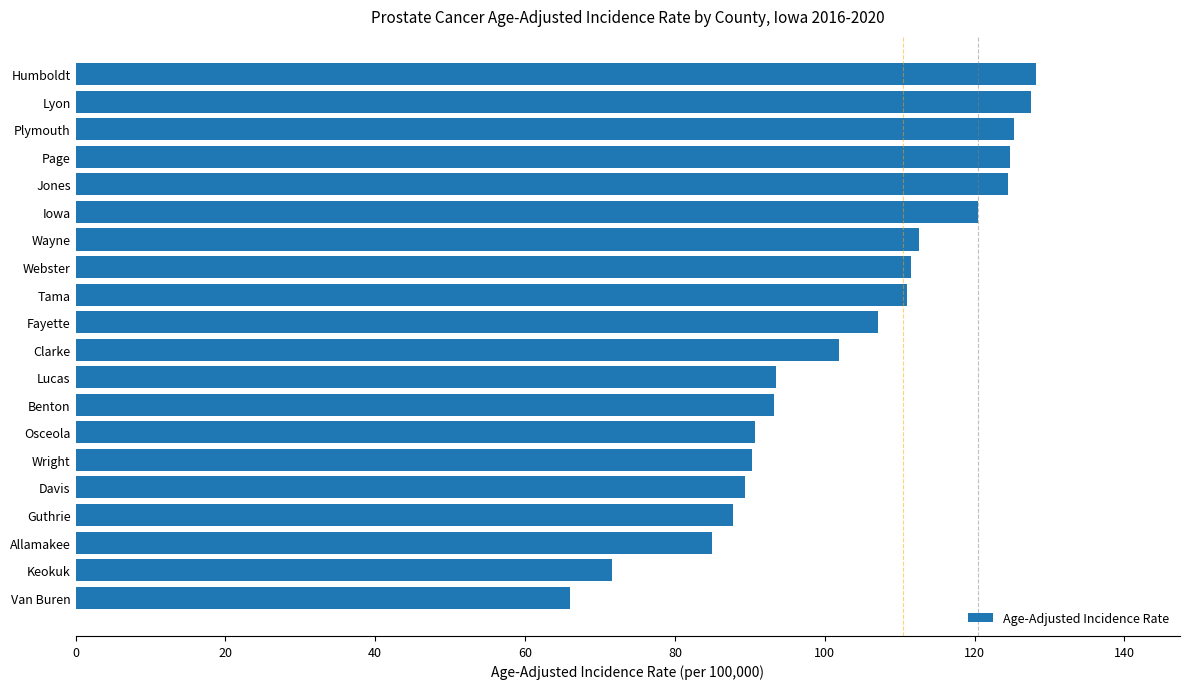

Between Wayne and Plymouth, which is larger?

Plymouth